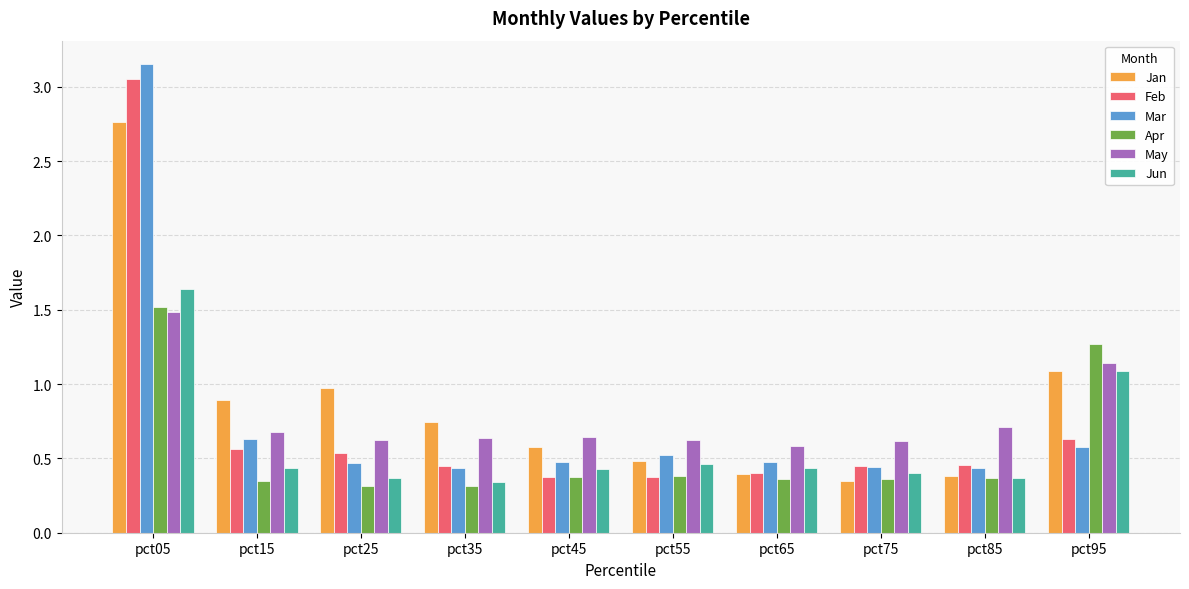

The value of Jan at pct15 is 0.9. True or false?

True